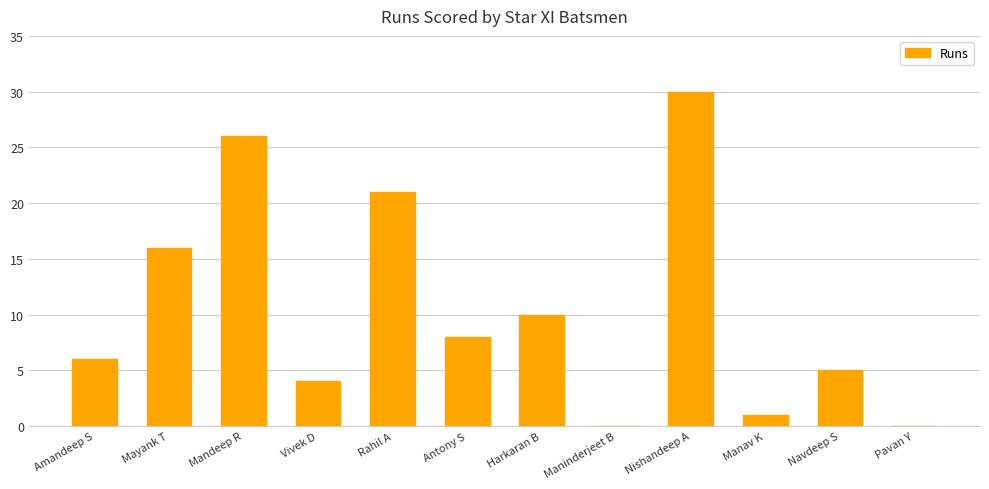

What is the sum of the values at Mandeep R and Amandeep S?

32